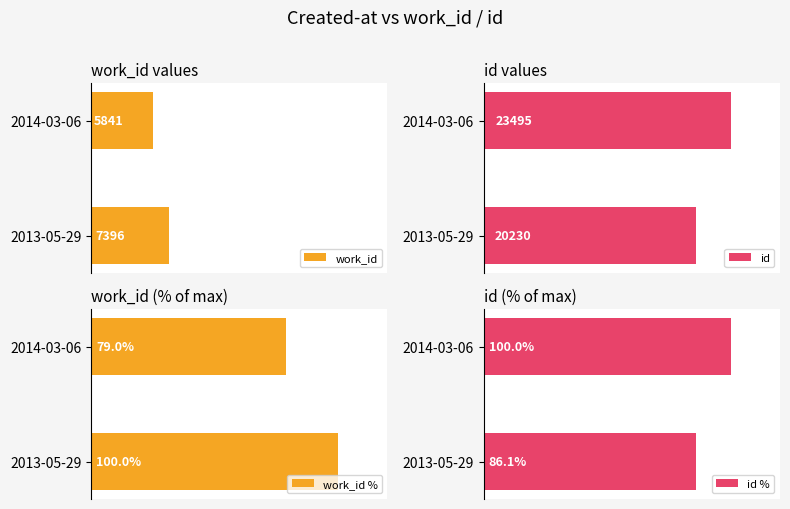

Which category has the highest value in the work_id series?

2013-05-29